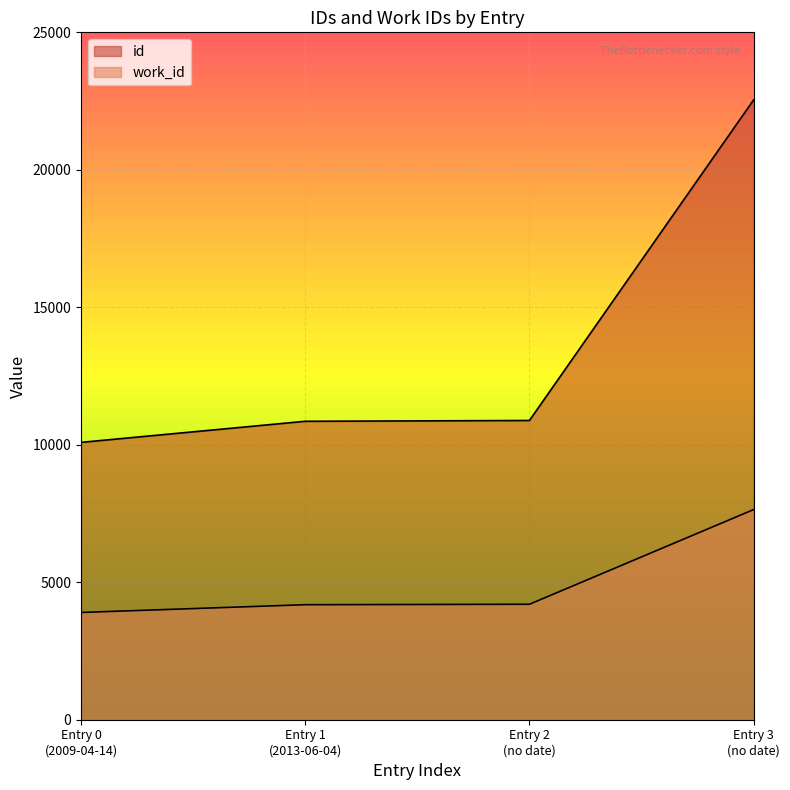

The value of work_id at 2009-04-14 is 3901. True or false?

True